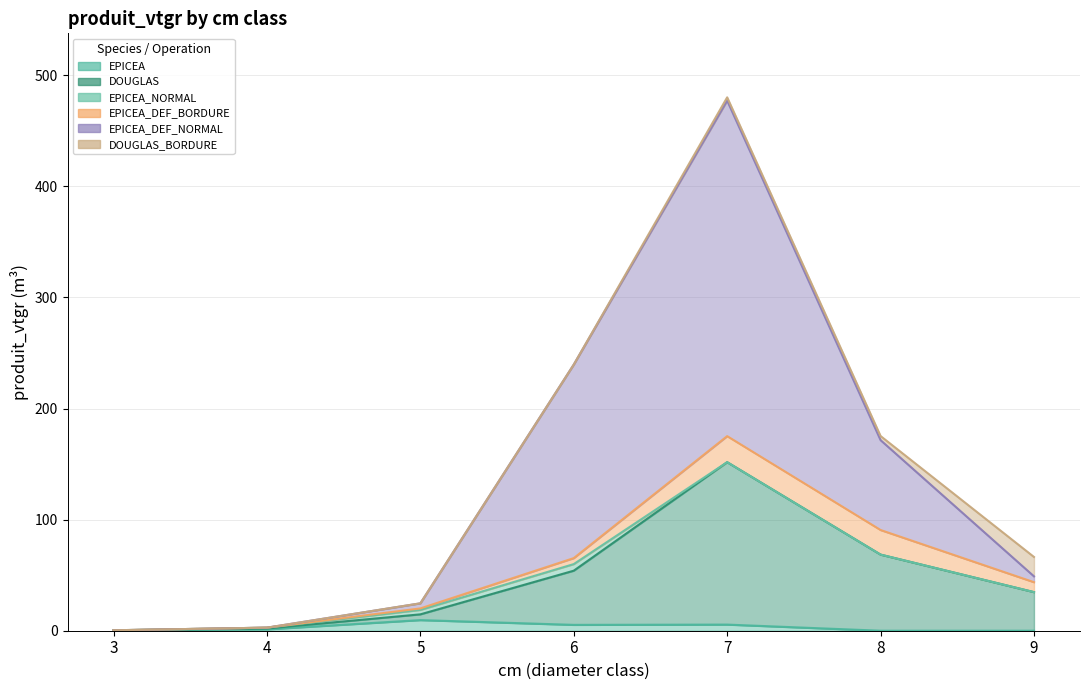

Which series has the widest spread of values?

EPICEA_DEF_NORMAL